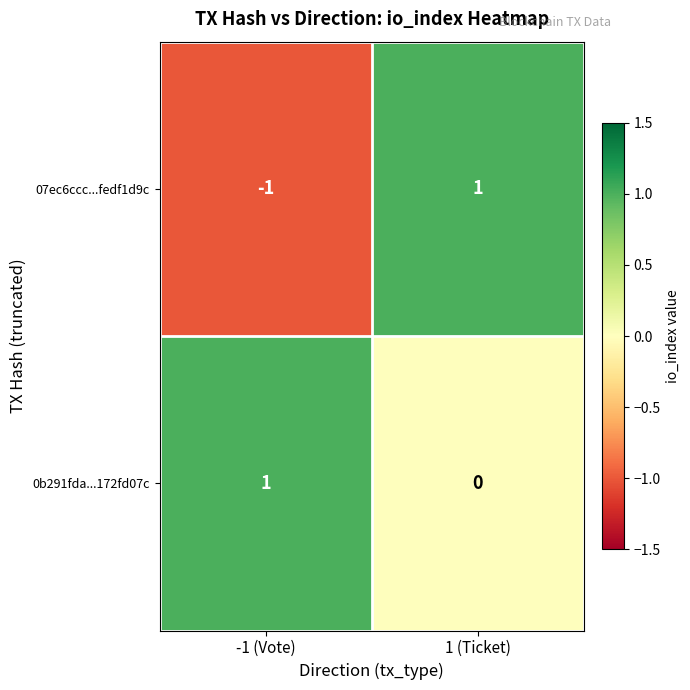

At which category is the sum across all series the highest?

1 (Ticket)